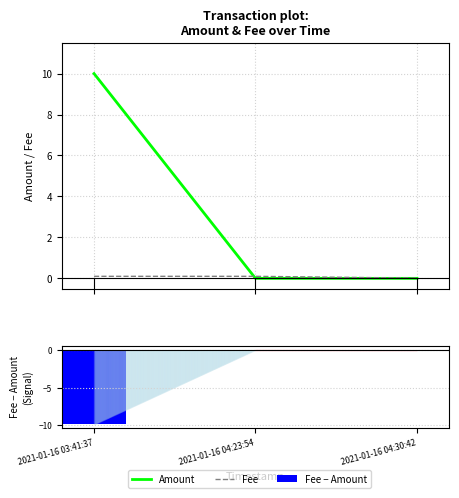

What is the average value of the Amount series?

3.3